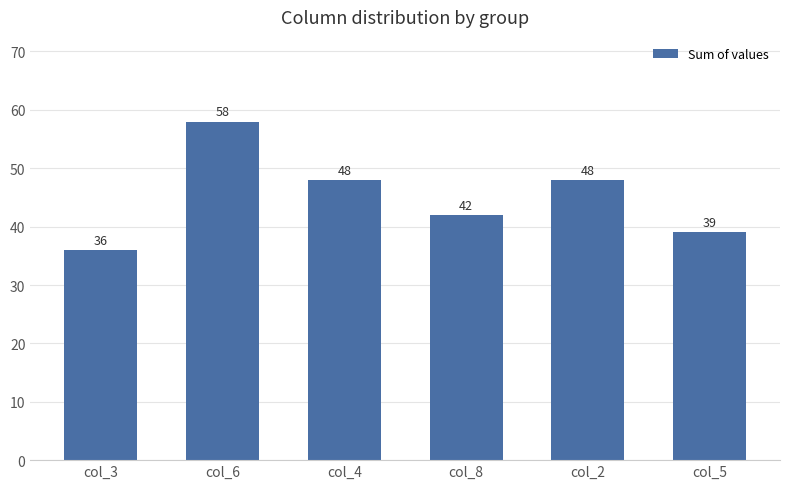

What is the value of the 2nd bar from the left?

58